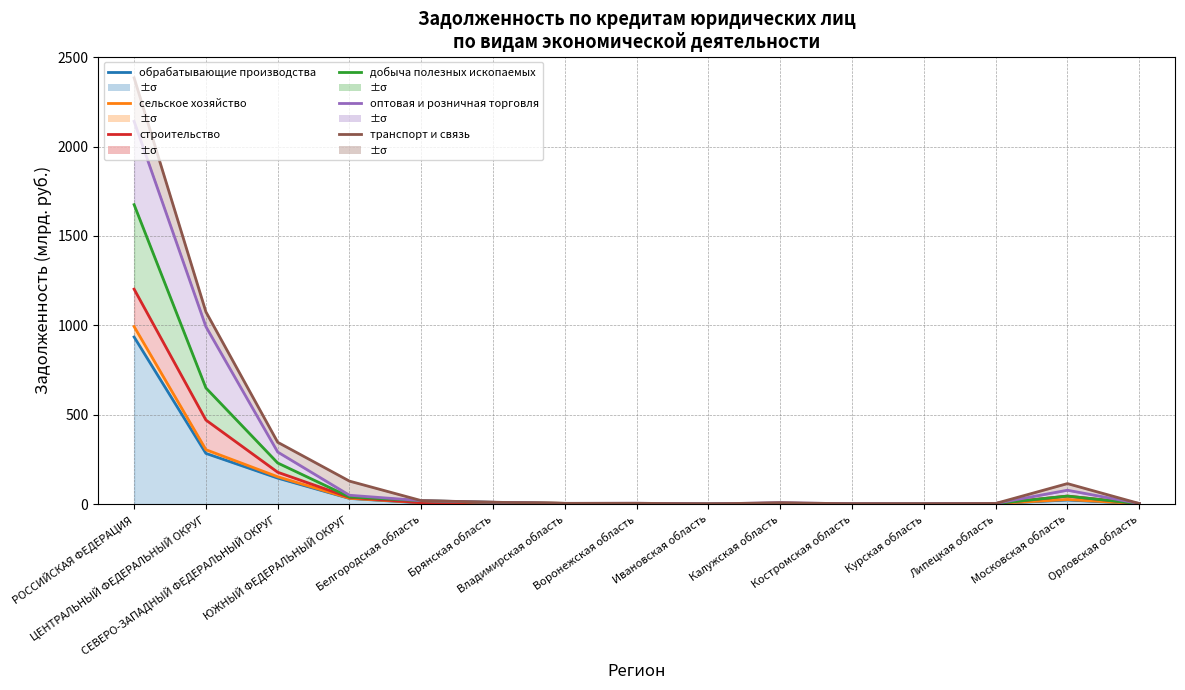

Does the chart display data point markers on the line(s)?

No